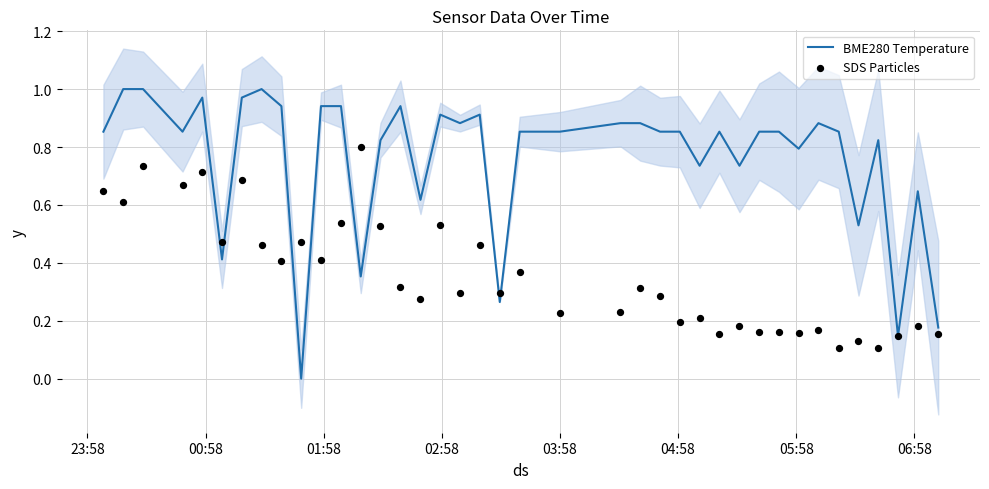

Which series reaches the maximum Y coordinate?

BME280 Temperature